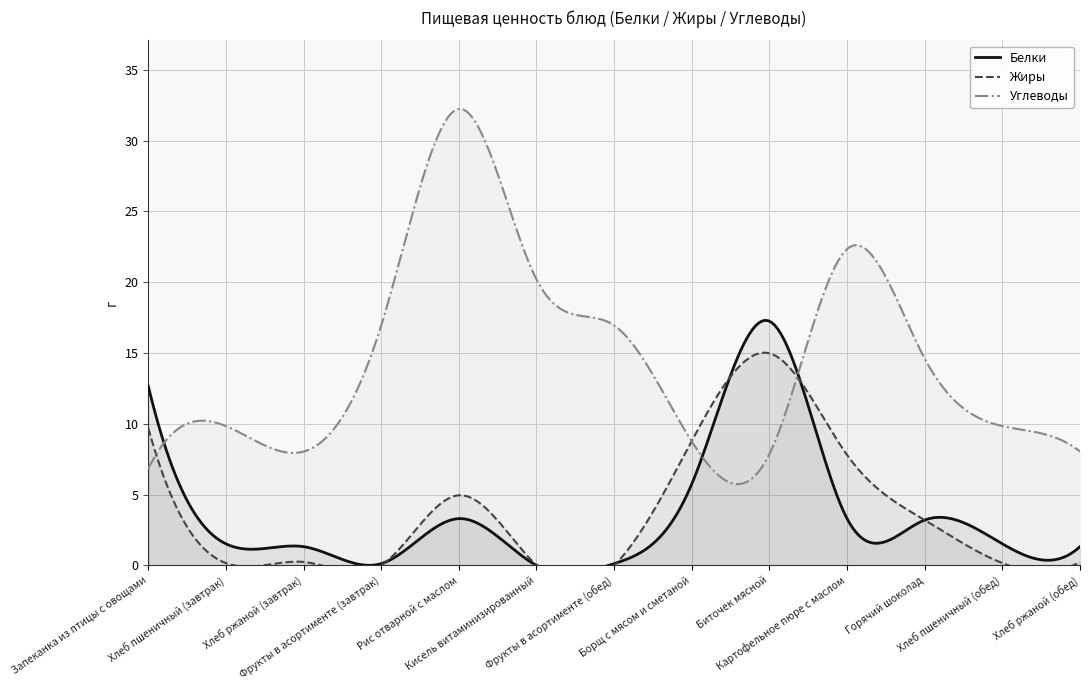

The Углеводы series shows 16.9 at Фрукты в асортименте (обед). True or false?

True